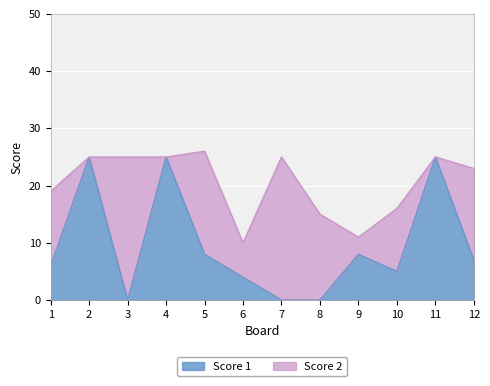

How many data points are above 7?

5